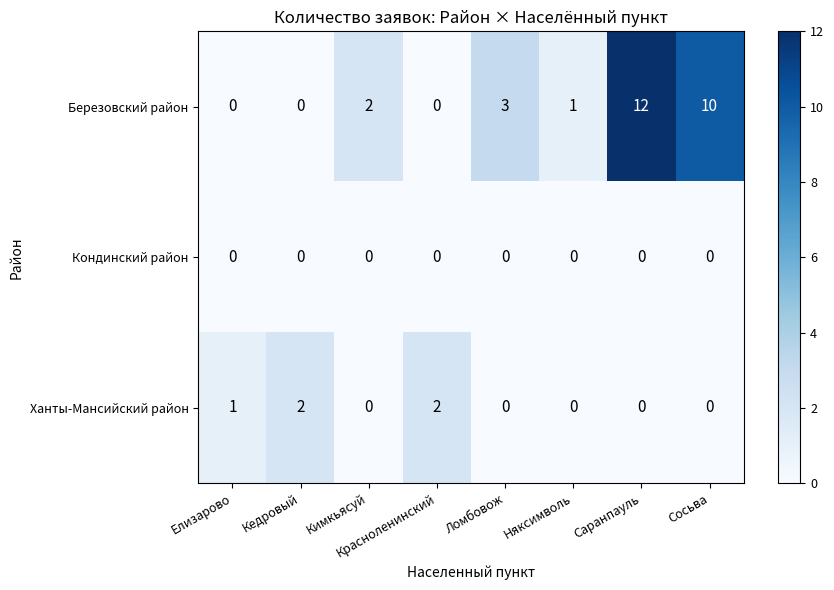

How many data points does each series have?

8